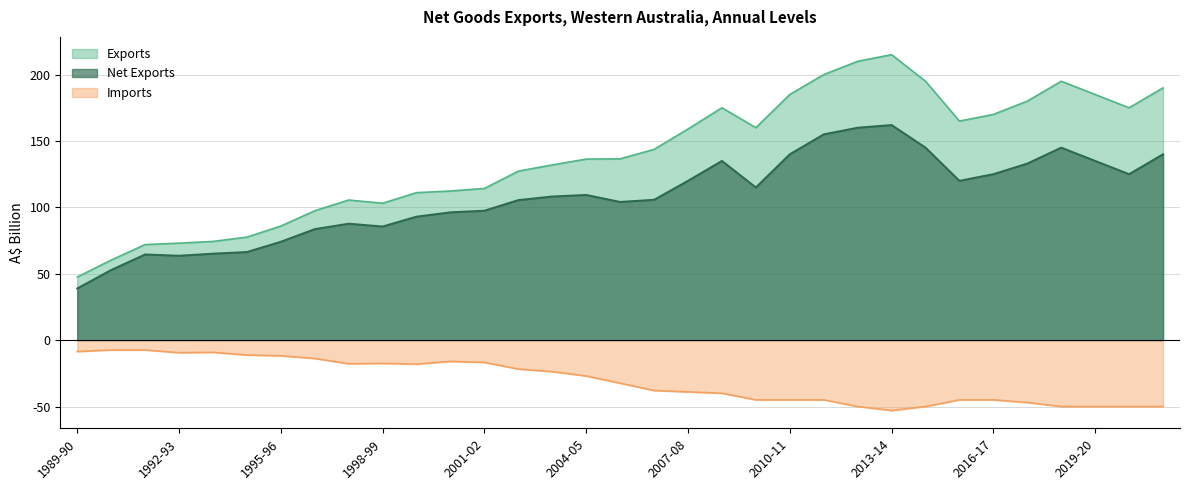

At 1999-00, list the series in order from smallest to largest.

Net Exports, Exports